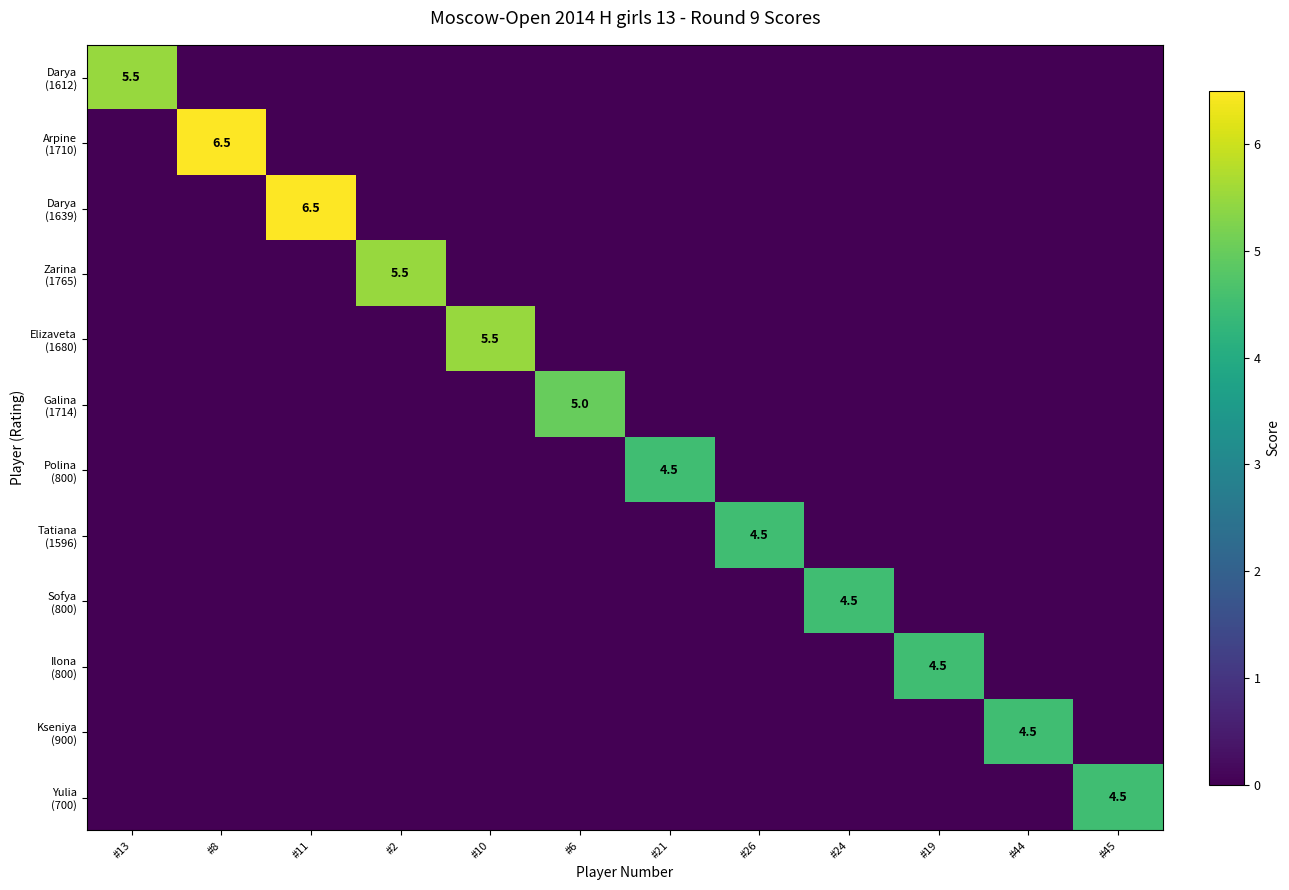

How many values in Kseniya (900) are above zero?

1